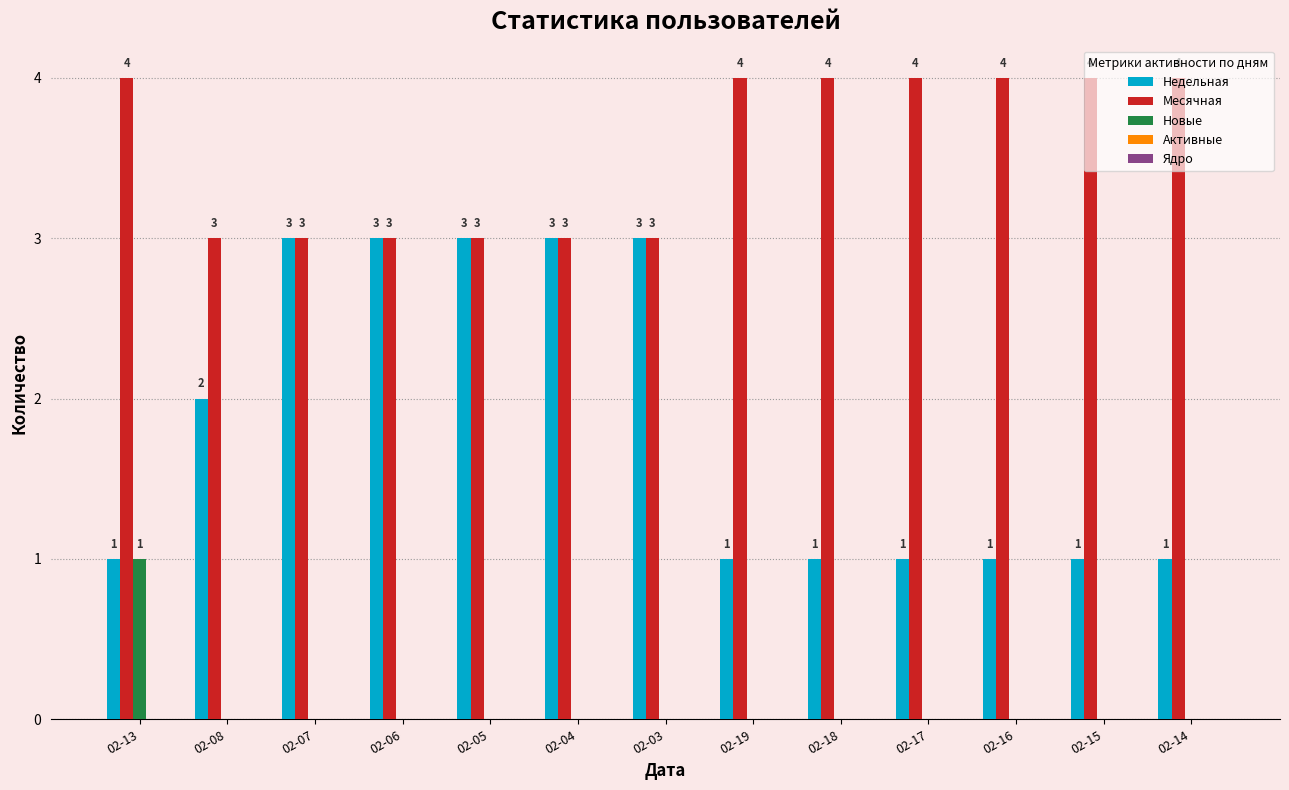

What is the total value across all series at 02-08?

5